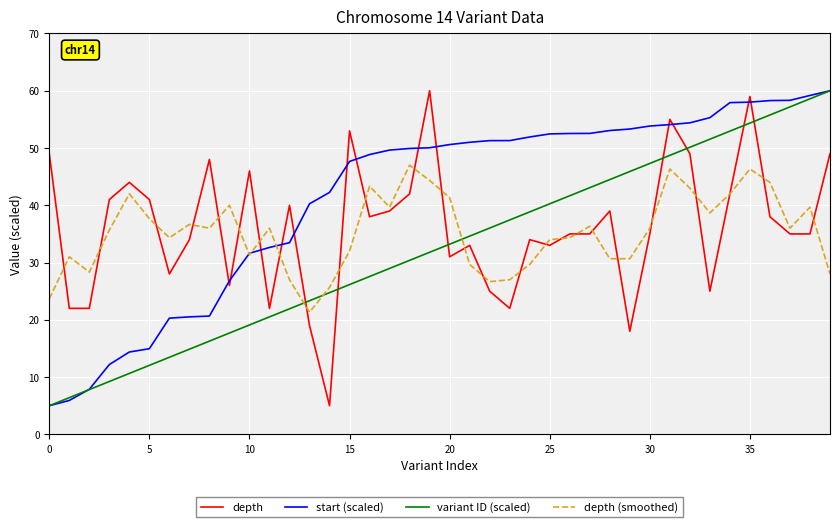

True or false: start (scaled) and depth intersect in this chart.

True